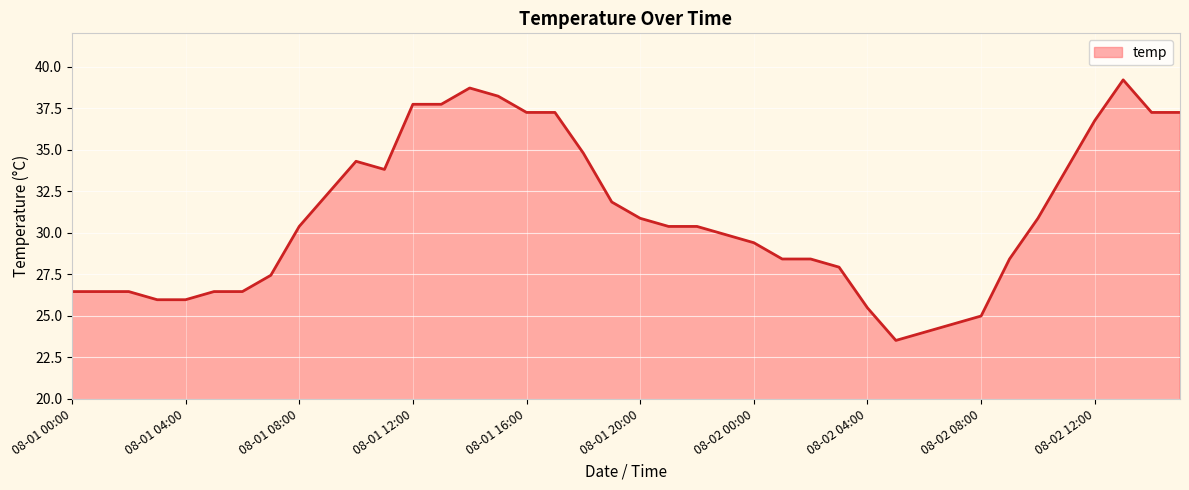

What is the difference between the maximum and minimum values?

15.7